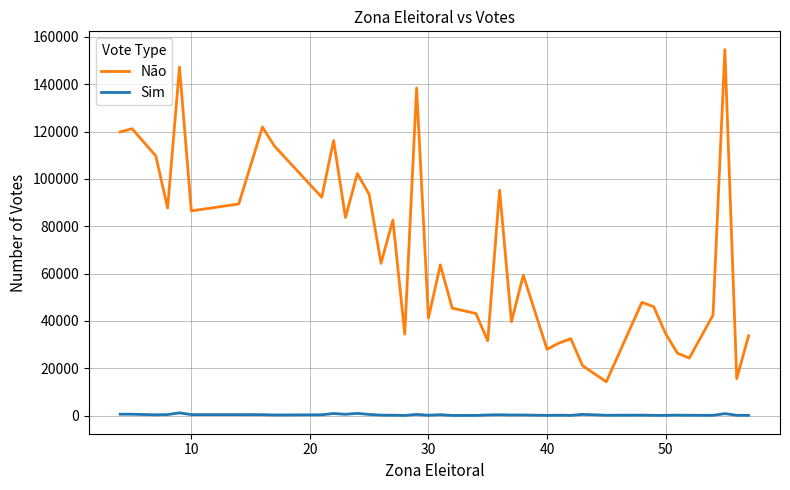

Rank the series by their maximum value, from highest to lowest.

Não, Sim